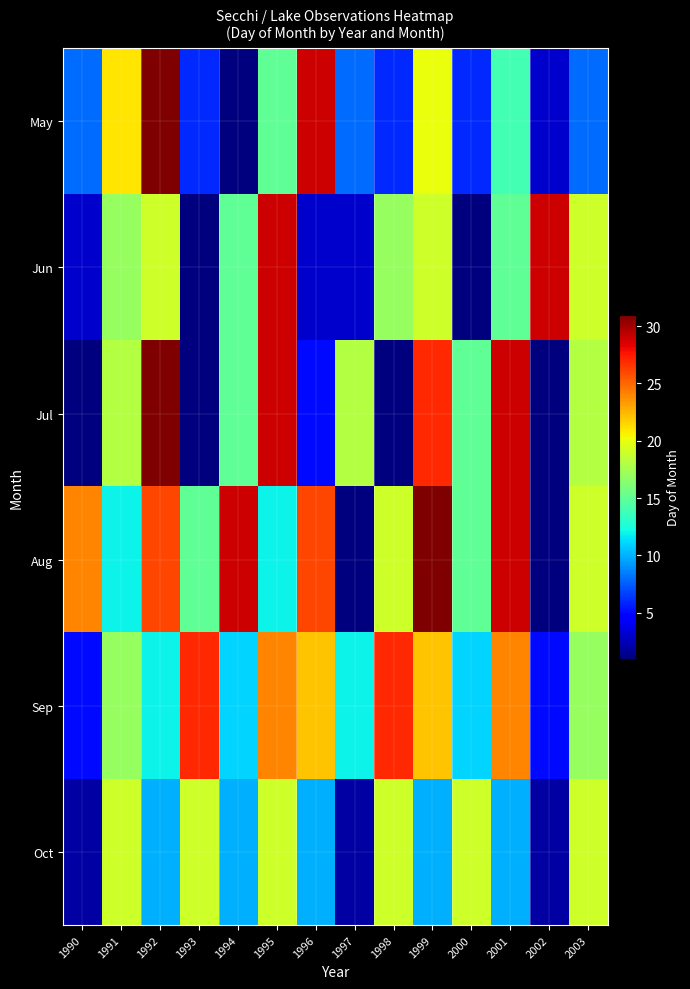

Rank the series at 2003 from lowest to highest value.

May, Sep, Jul, Jun, Aug, Oct